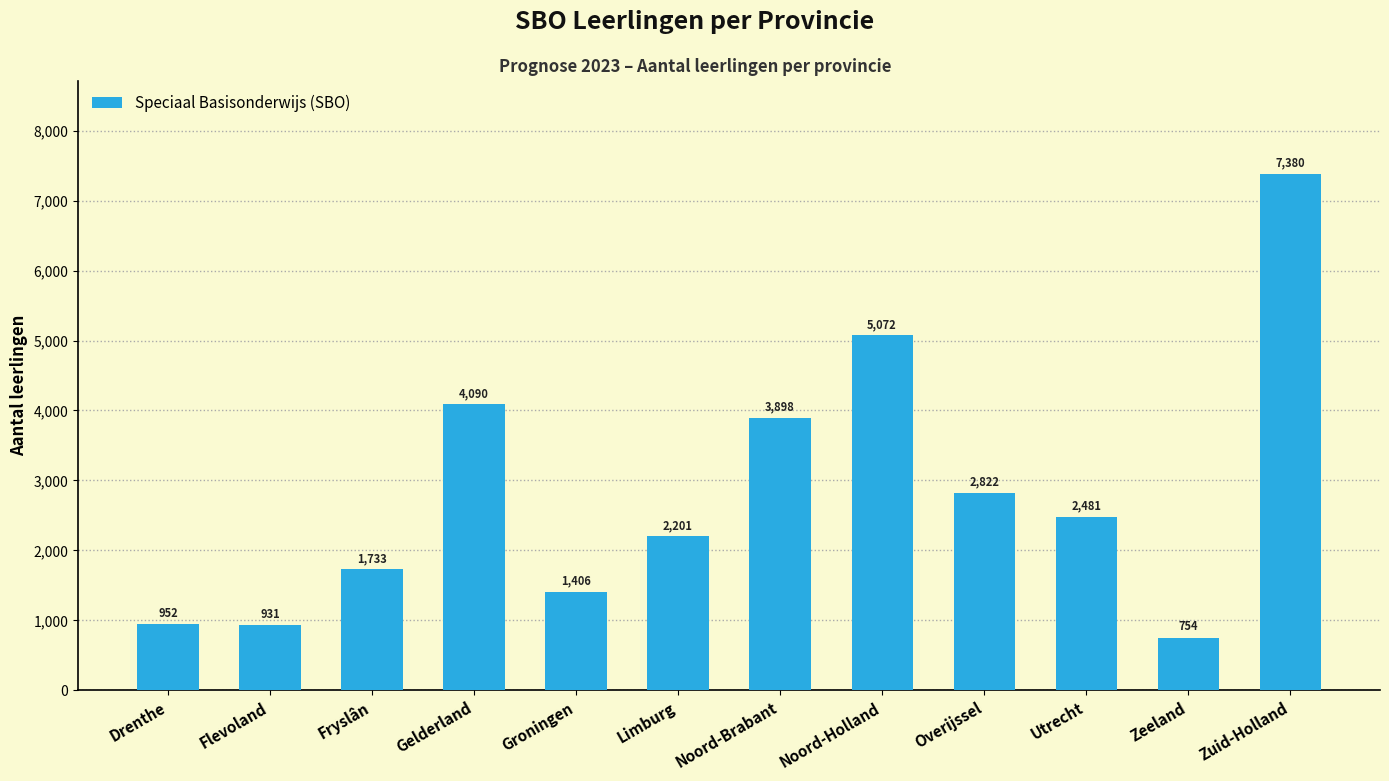

Is it true that the value at Zuid-Holland is 2193?

False